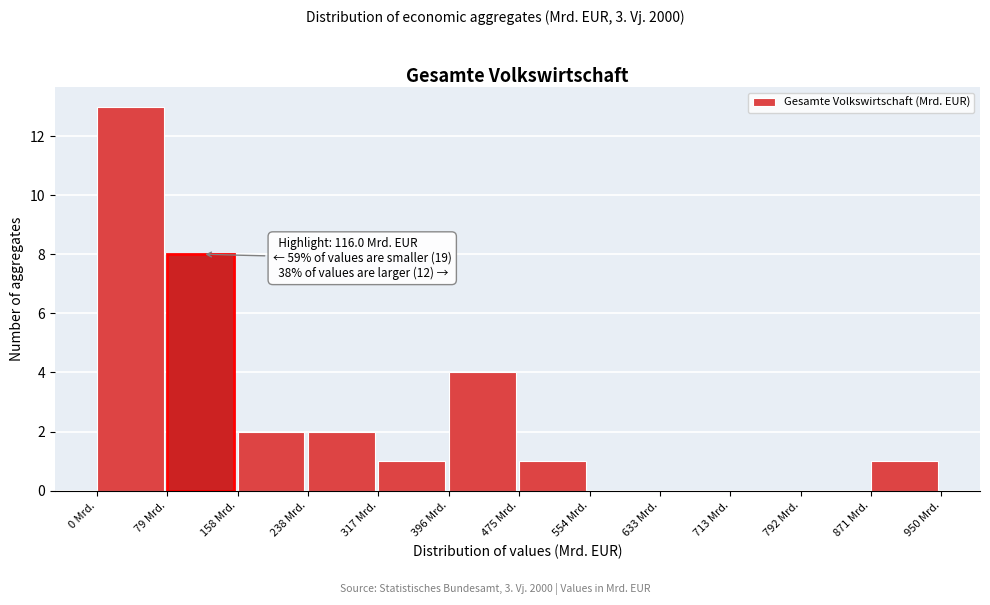

Which range on the x-axis has the tallest bar?

0 to 80